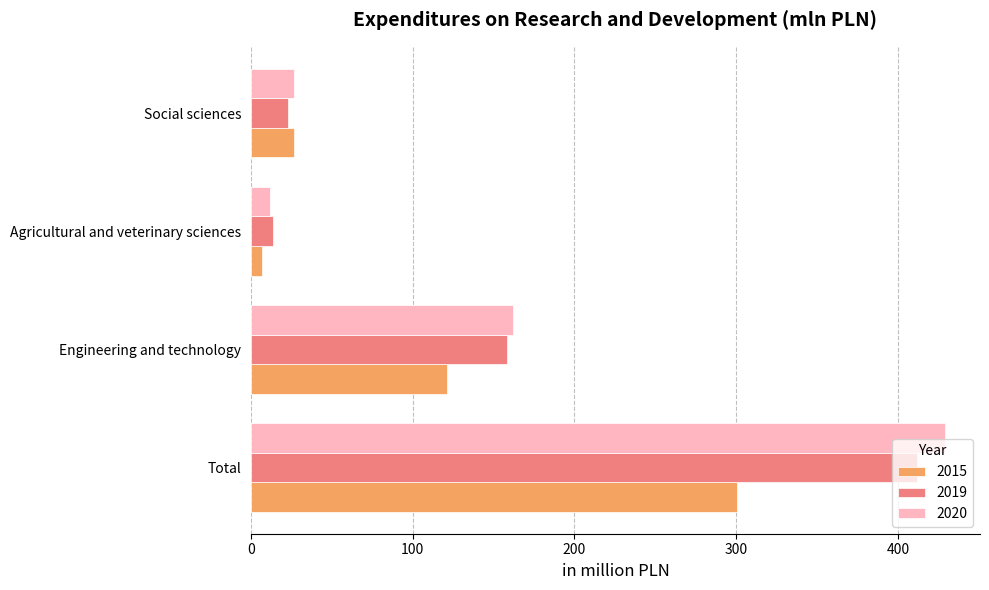

What value does the 2020 series have at Engineering and technology?

162.3